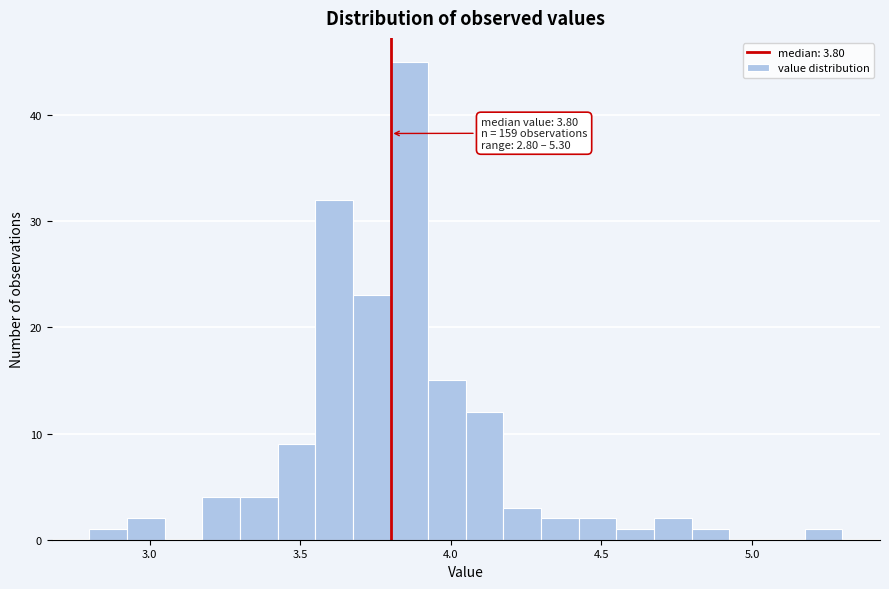

Read against the x-axis, roughly where is the centre of the tallest bar?

3.85